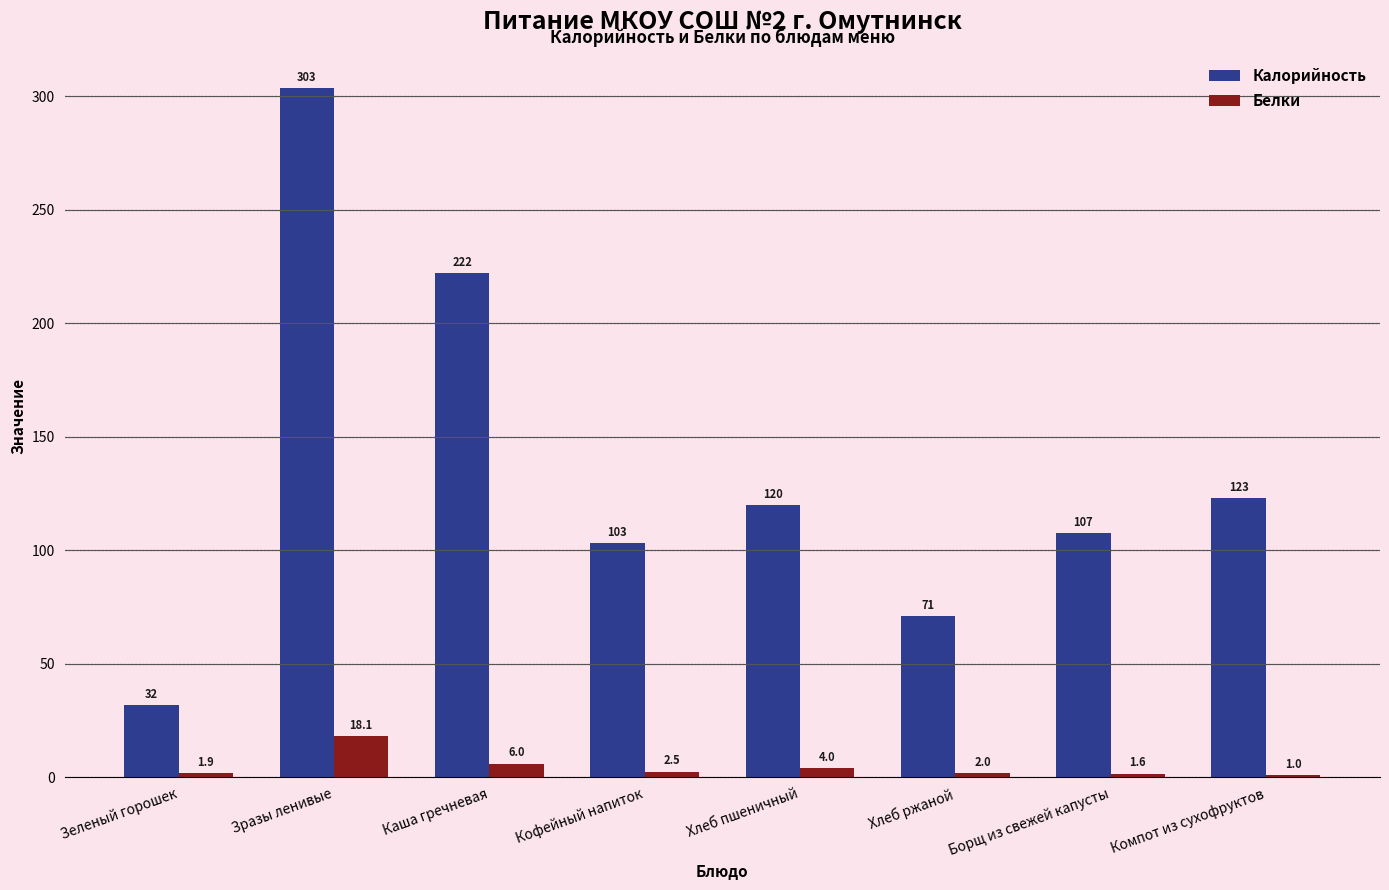

What are all the series names shown in the legend?

Калорийность, Белки